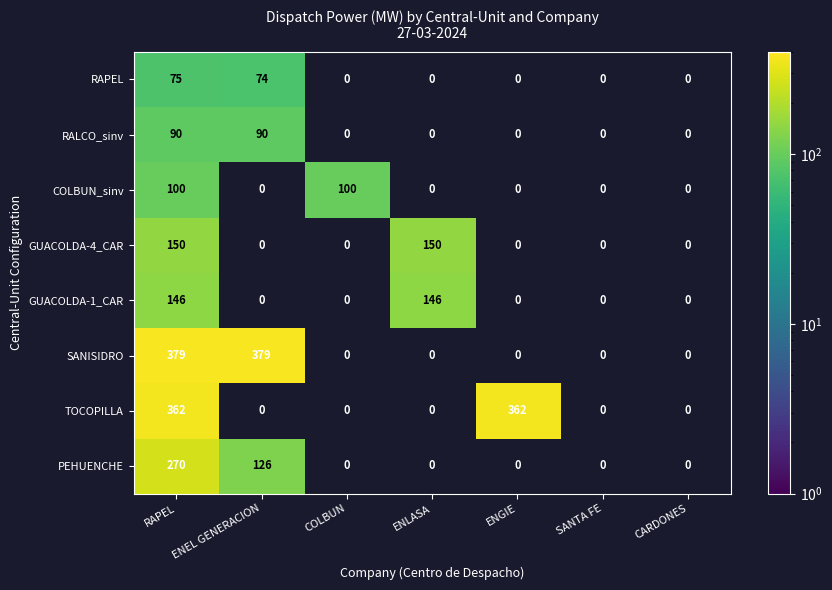

At which category is the sum across all series the highest?

RAPEL